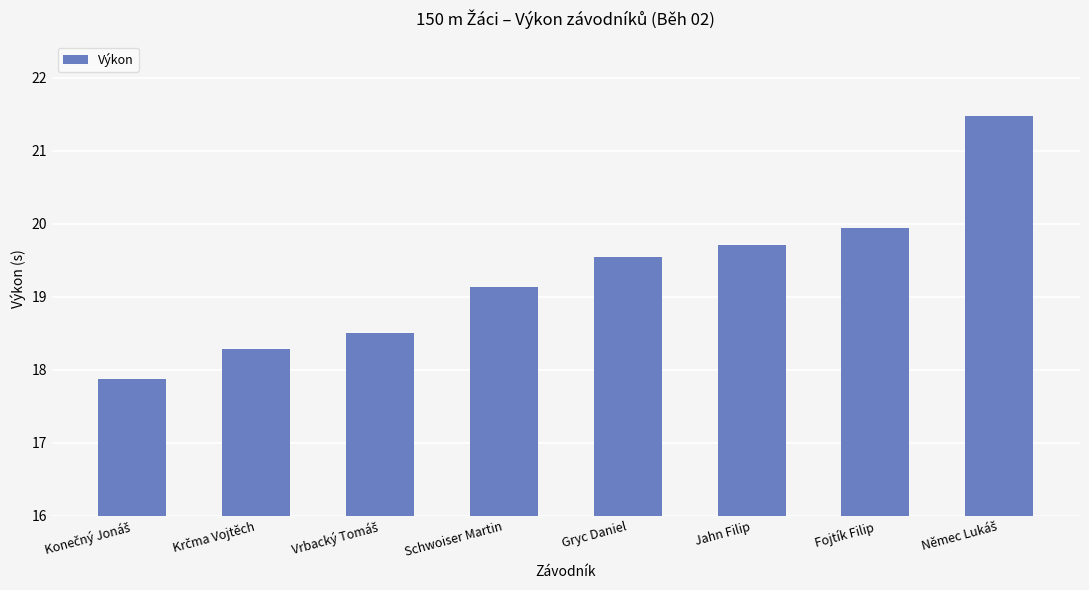

What is the difference between the second highest and minimum values?

2.1